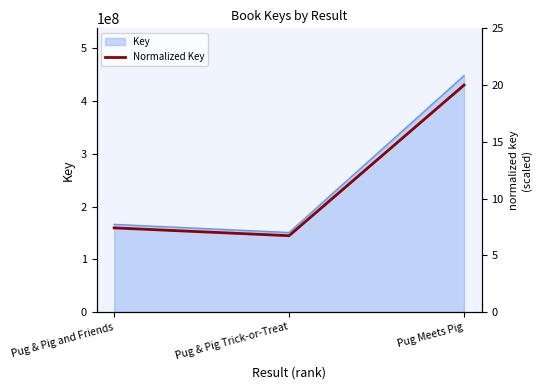

Approximately how many times larger is the value at Pug & Pig and Friends compared to Pug Meets Pig?

0.4